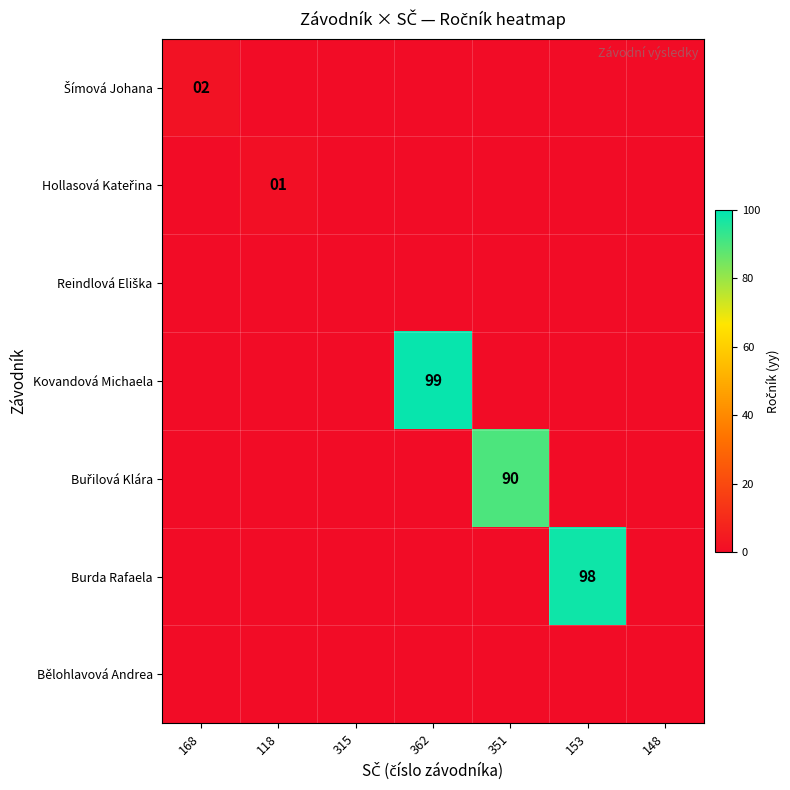

At how many categories does at least one series exceed 24?

3